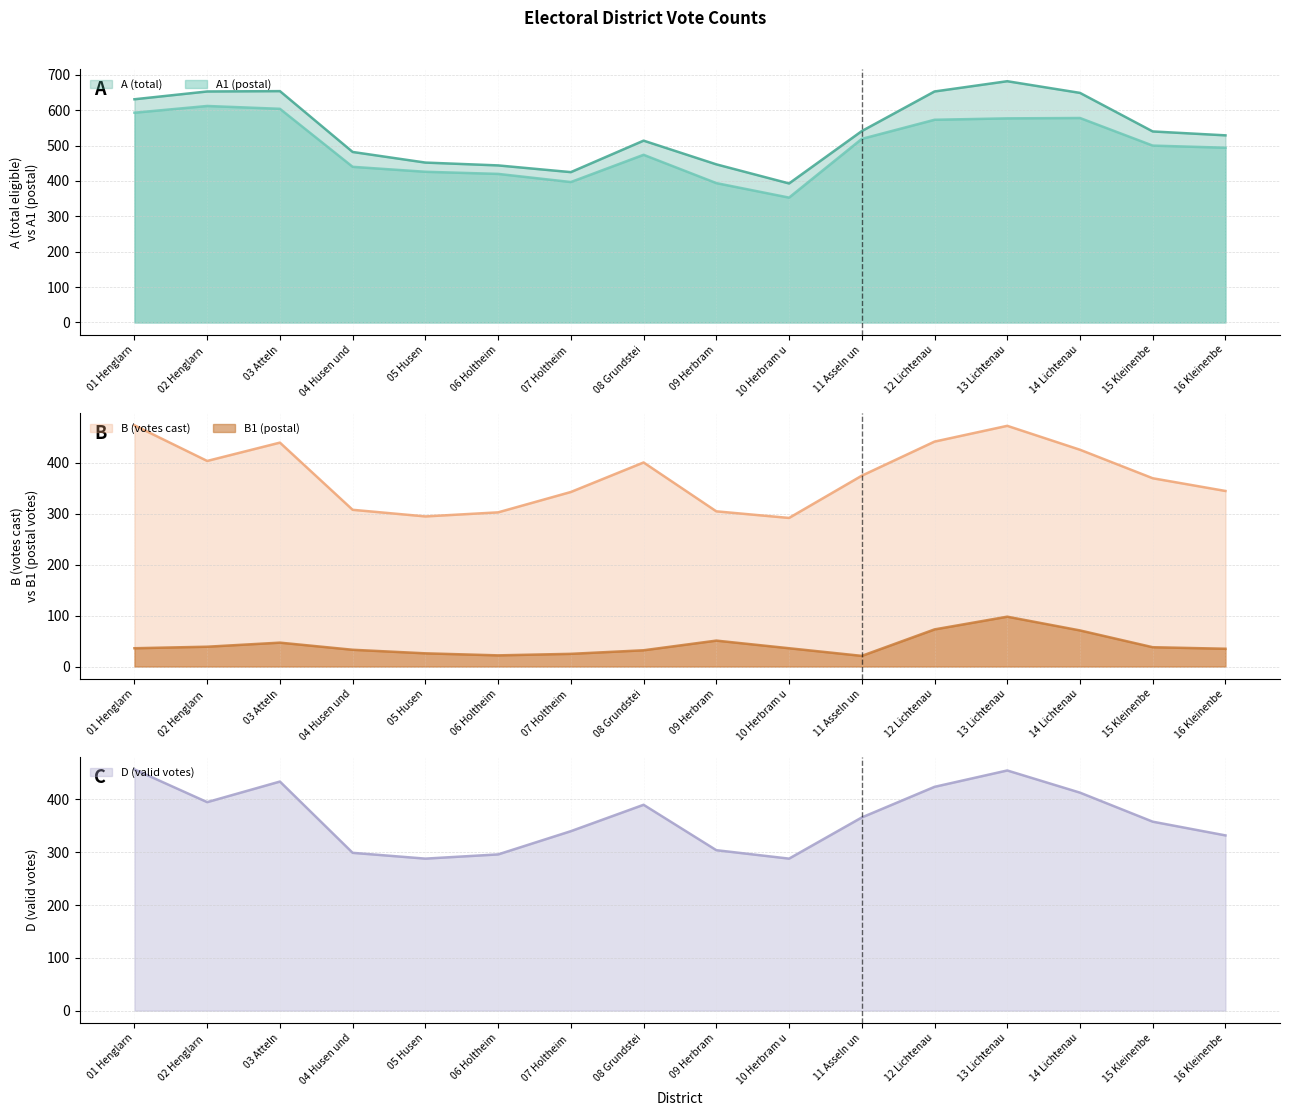

True or false: A1 (postal) and A (total) intersect in this chart.

False